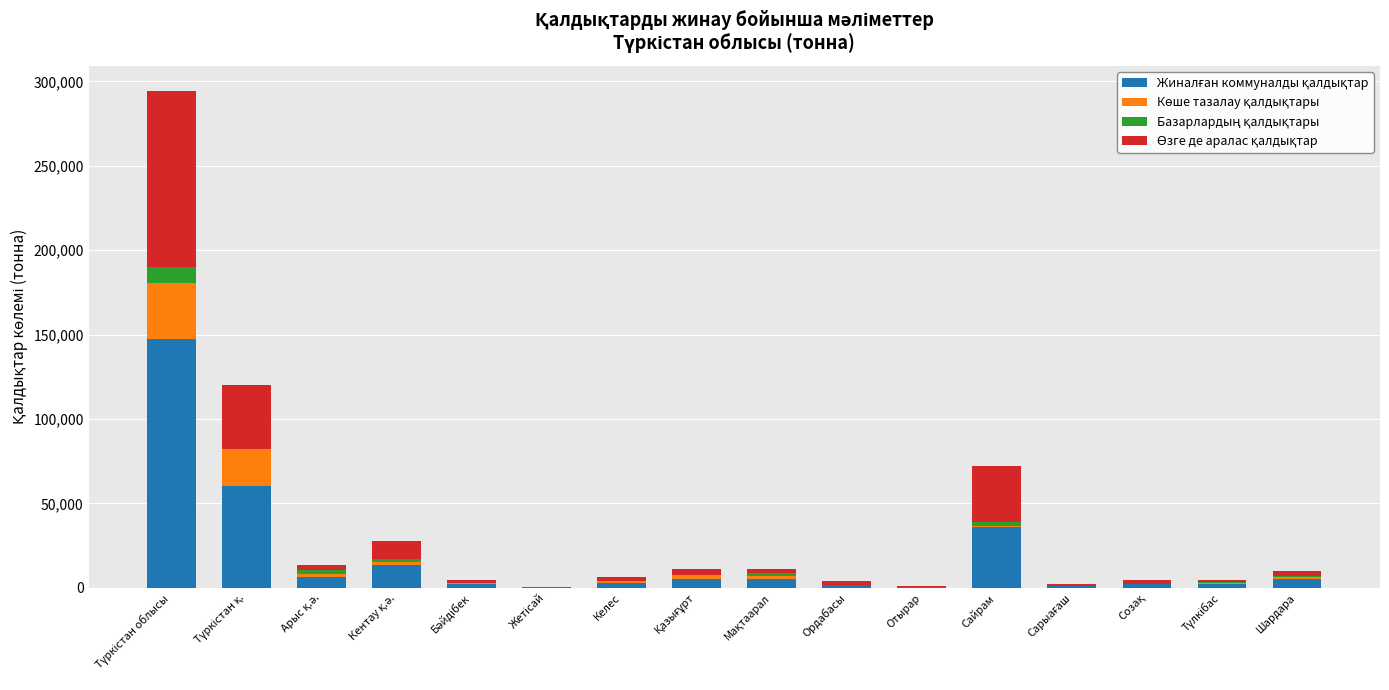

What is the label of the 14th bar from the left?

Созақ